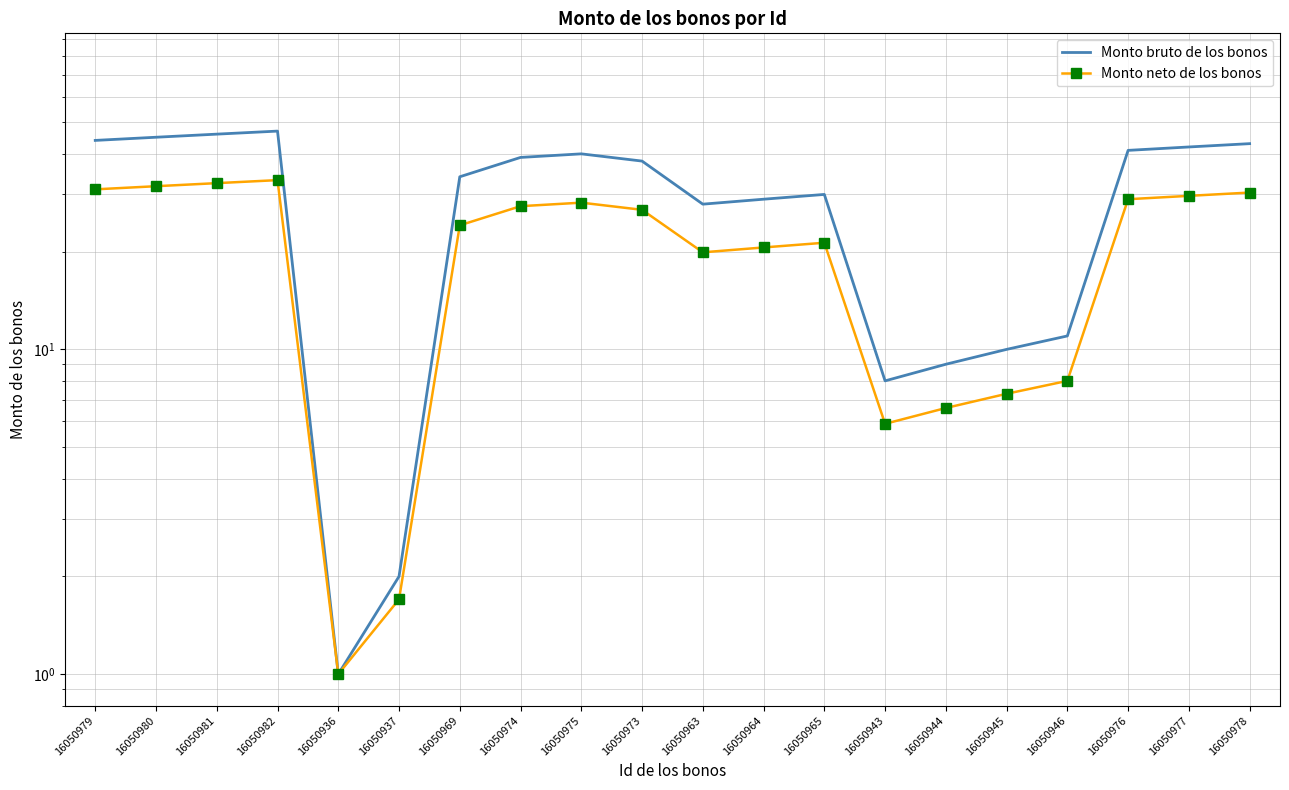

What is the sum of the Monto bruto de los bonos values at 16050963 and 16050980?

73.0